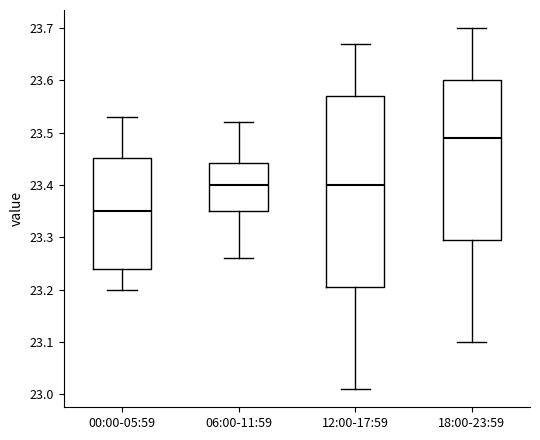

Where is the upper edge of the box for 12:00-17:59 on the y-axis? The values are not printed on the chart, so give them approximately, as read against the axis.

23.57